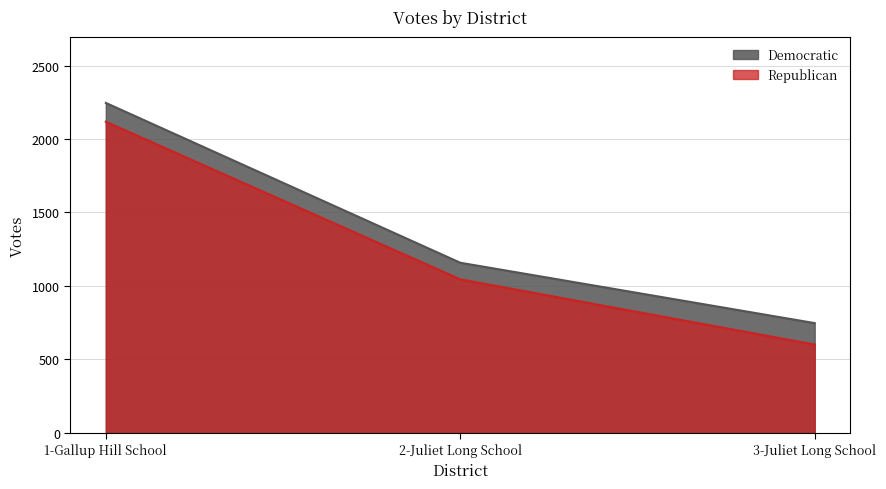

At which category does the chart reach its peak across all series?

1-Gallup Hill School